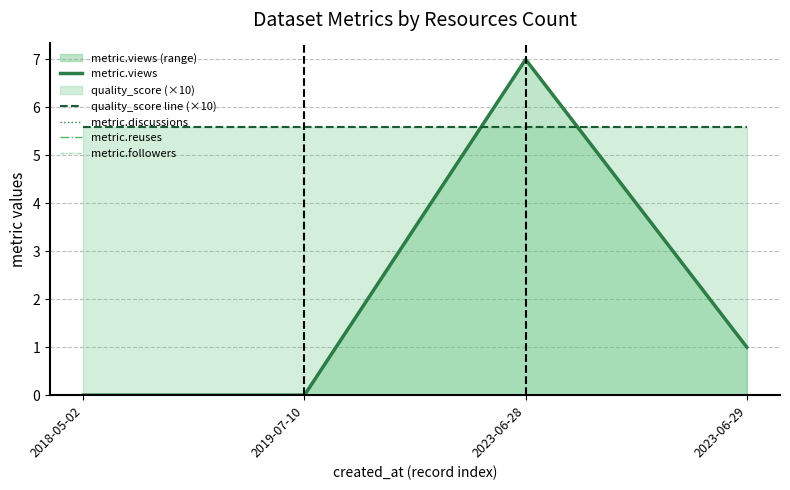

Which series changed the most between 2019-07-10 and 2023-06-29?

metric.views